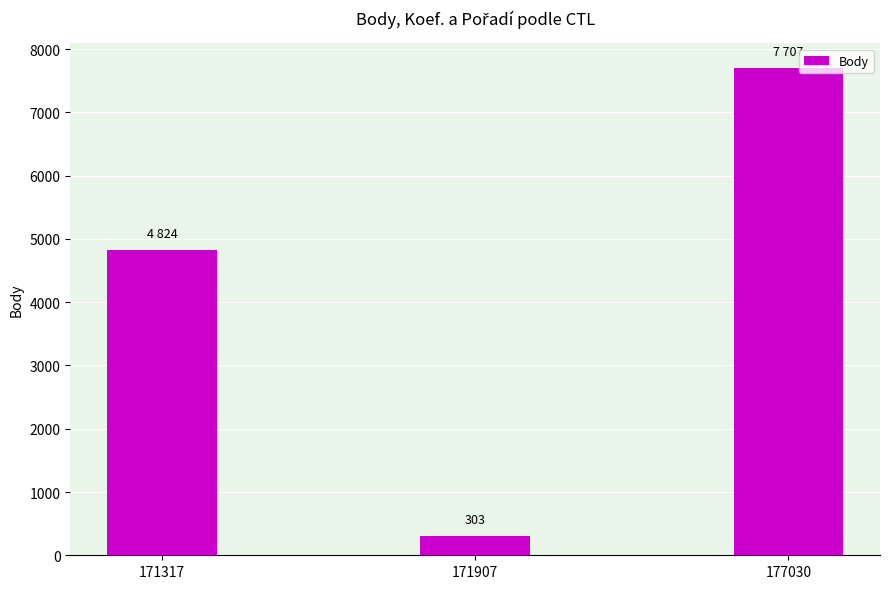

What is the minimum value shown in the chart?

303